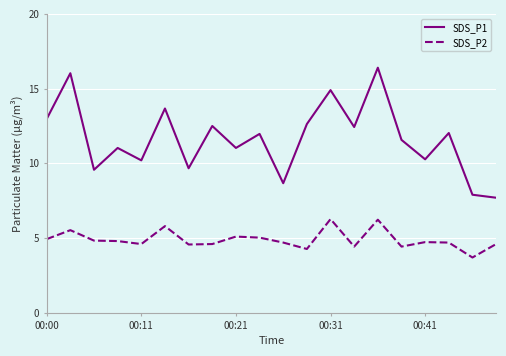

True or false: SDS_P1 and SDS_P2 intersect in this chart.

False